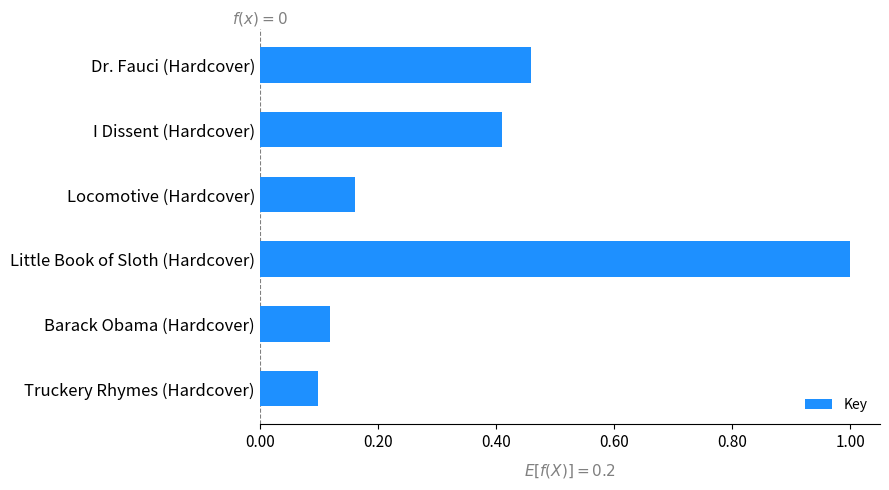

The chart shows a value of 0.4 at I Dissent (Hardcover). True or false?

True